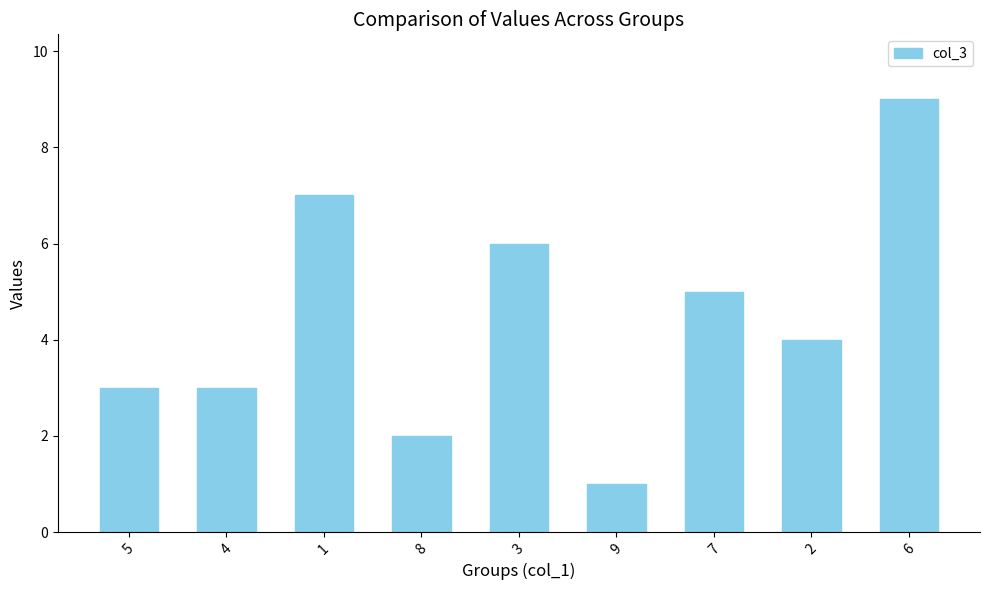

Approximately how many times larger is the value at 4 compared to 8?

1.5